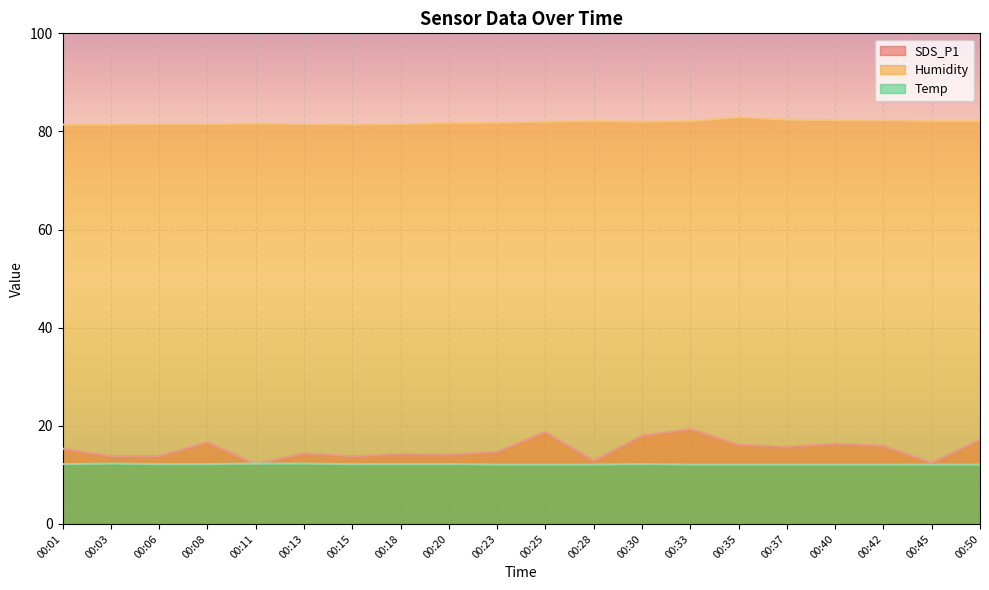

Reading right to left, extract all data points from this chart.

SDS_P1: 17.1	12.5	15.9	16.4	15.7	16.1	19.3	18.0	12.9	18.7	14.7	14.1	14.3	13.8	14.4	12.2	16.7	13.8	13.8	15.3
Humidity: 82.1	82.1	82.3	82.3	82.4	82.9	82.1	82.0	82.1	82.0	81.8	81.7	81.5	81.4	81.5	81.6	81.5	81.5	81.4	81.4
Temp: 12.1	12.1	12.1	12.1	12.1	12.1	12.1	12.2	12.1	12.1	12.1	12.2	12.2	12.2	12.3	12.3	12.2	12.2	12.3	12.2